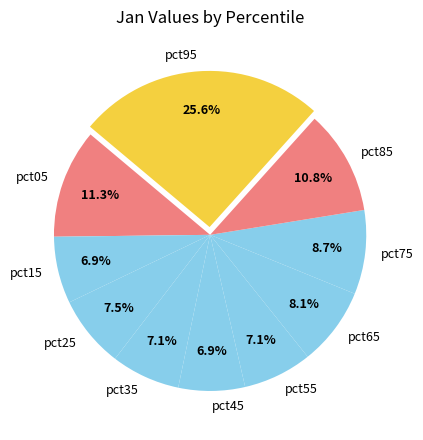

Which has a higher value, pct45 or pct25?

pct25